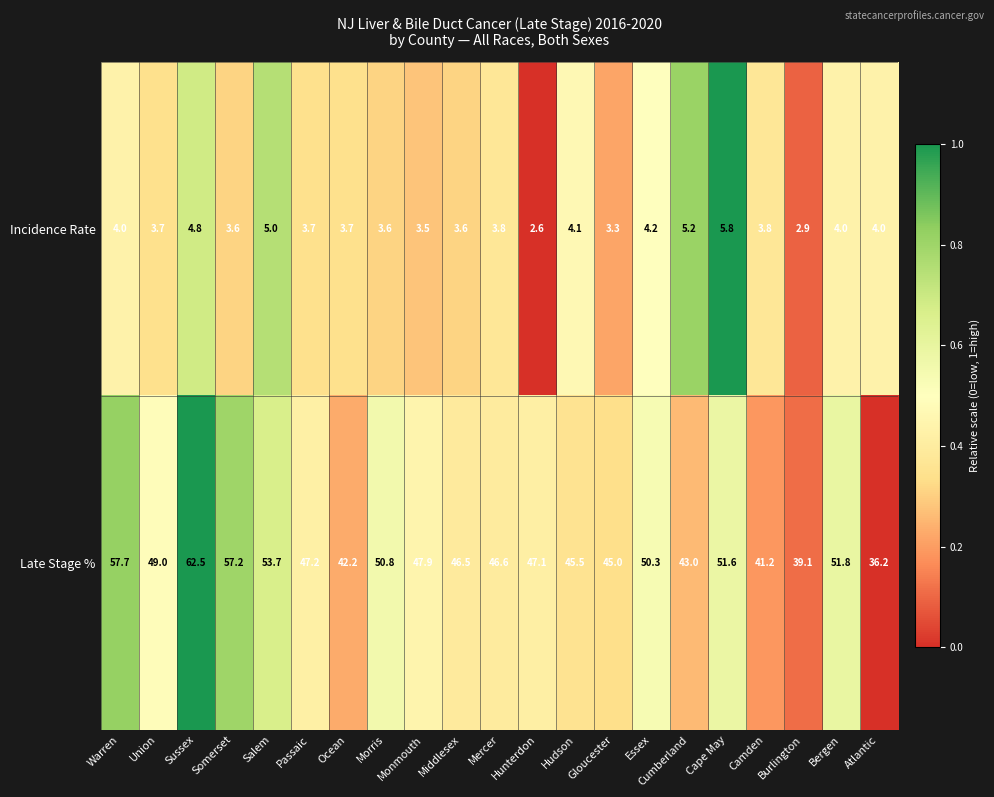

At which label does Incidence Rate first exceed 3?

Warren